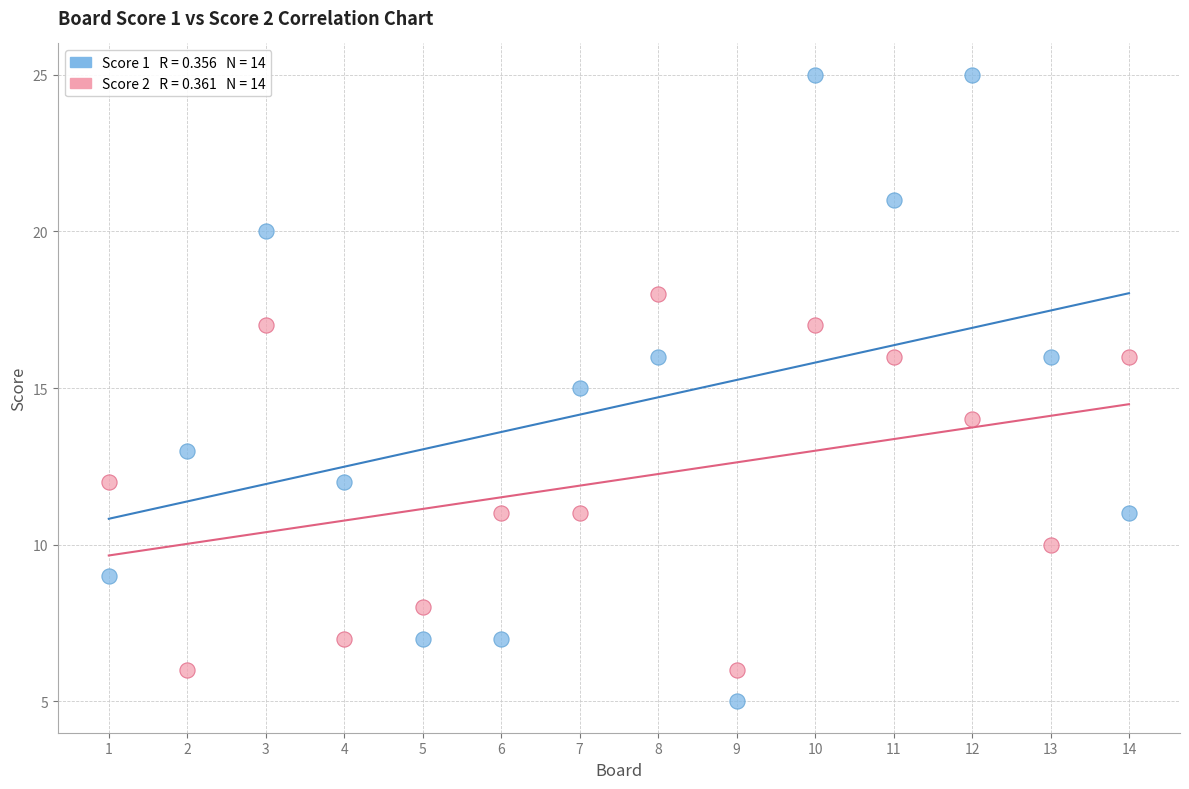

Across all data points, what is the range of X values (max minus min)?

13